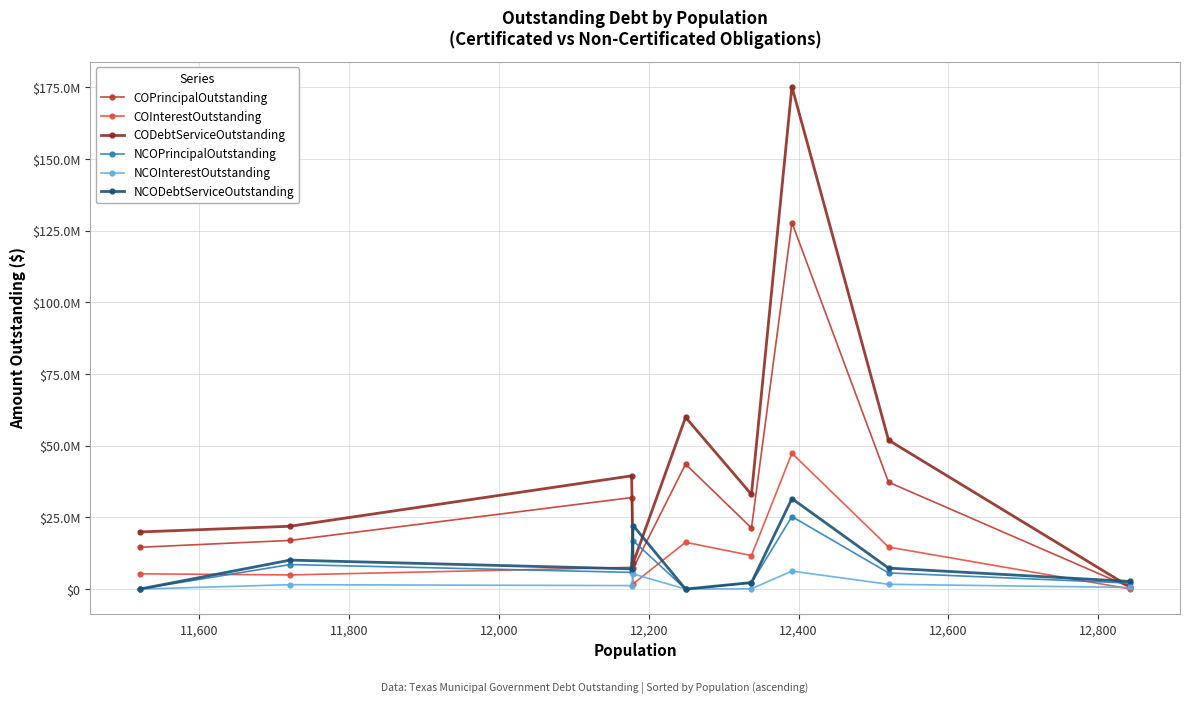

Reading left to right, extract all data points from this chart.

COPrincipalOutstanding: 14588000.0	16985000.0	31920000.0	7198000.0	43595000.0	21310000.0	127845000.0	37290000.0	590000.0
COInterestOutstanding: 5334870.4	4944522.5	7592700.0	1847206.6	16331378.7	11702591.6	47384512.9	14659731.4	29403.0
CODebtServiceOutstanding: 19922870.4	21929522.5	39512700.0	9045206.6	59926378.7	33012591.6	175229512.9	51949731.4	619403.0
NCOPrincipalOutstanding: 0.0	8565000.0	5835000.0	16865000.0	0.0	2175000.0	25298000.0	5650000.0	2090000.0
NCOInterestOutstanding: 0.0	1549891.8	1221868.8	5306413.8	0.0	106180.1	6277043.5	1677143.9	571750.0
NCODebtServiceOutstanding: 0.0	10114891.8	7056868.8	22171413.8	0.0	2281180.1	31575043.5	7327143.9	2661750.0